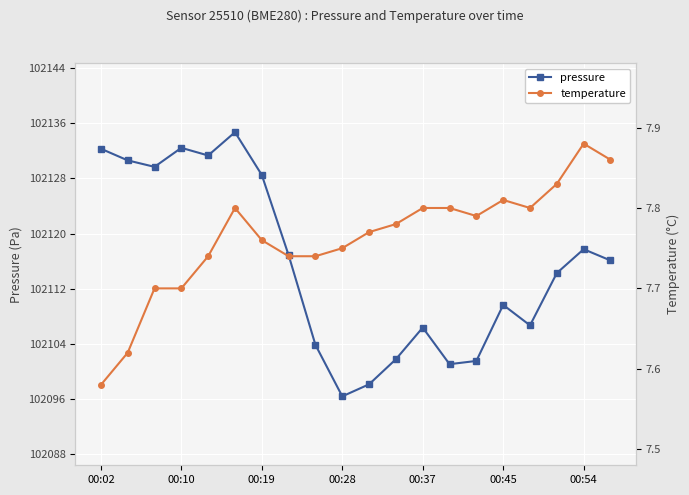

The pressure series shows 26661.9 at 00:28. True or false?

False